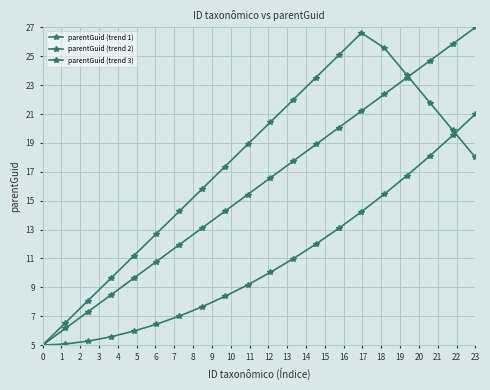

Does the chart have visible grid lines?

Yes